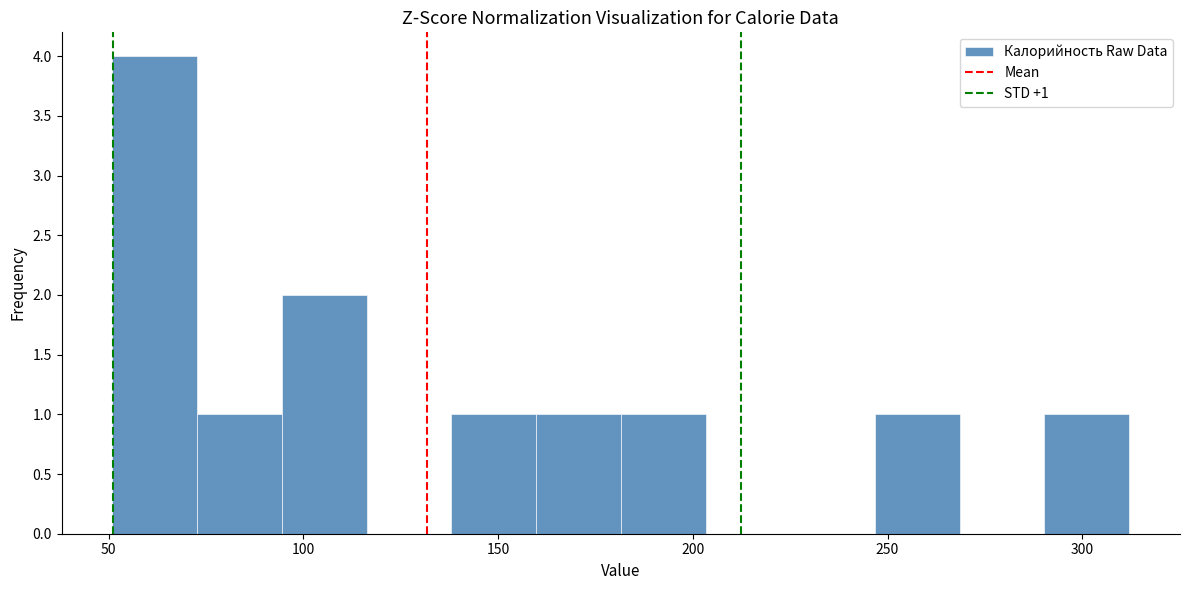

Which range on the x-axis has the tallest bar?

50 to 75